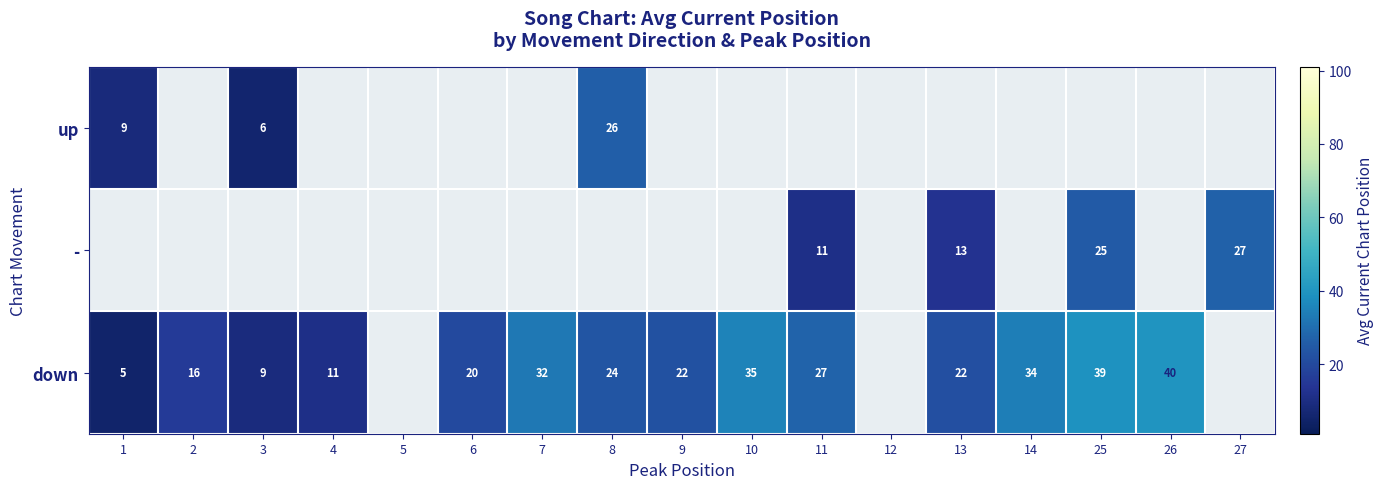

How many data points does each series have?

17